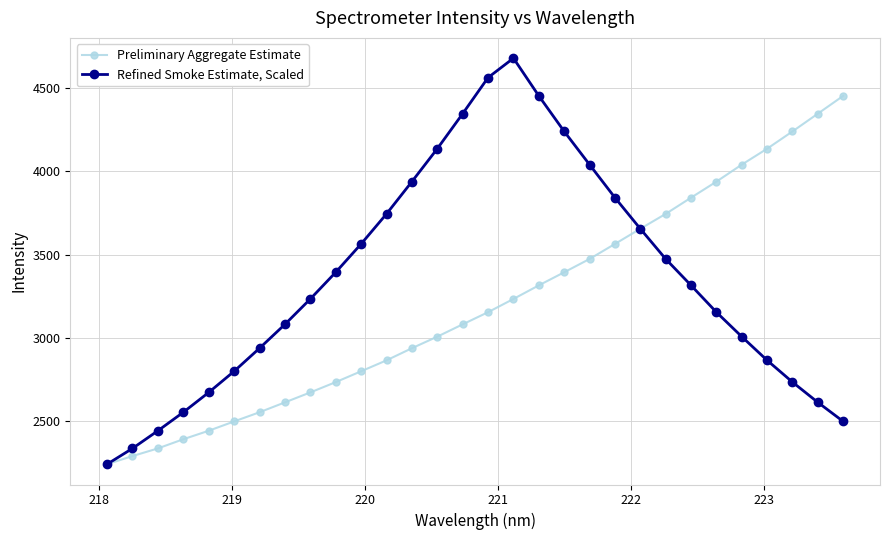

What is the sum of all Refined Smoke Estimate, Scaled values?

100550.2